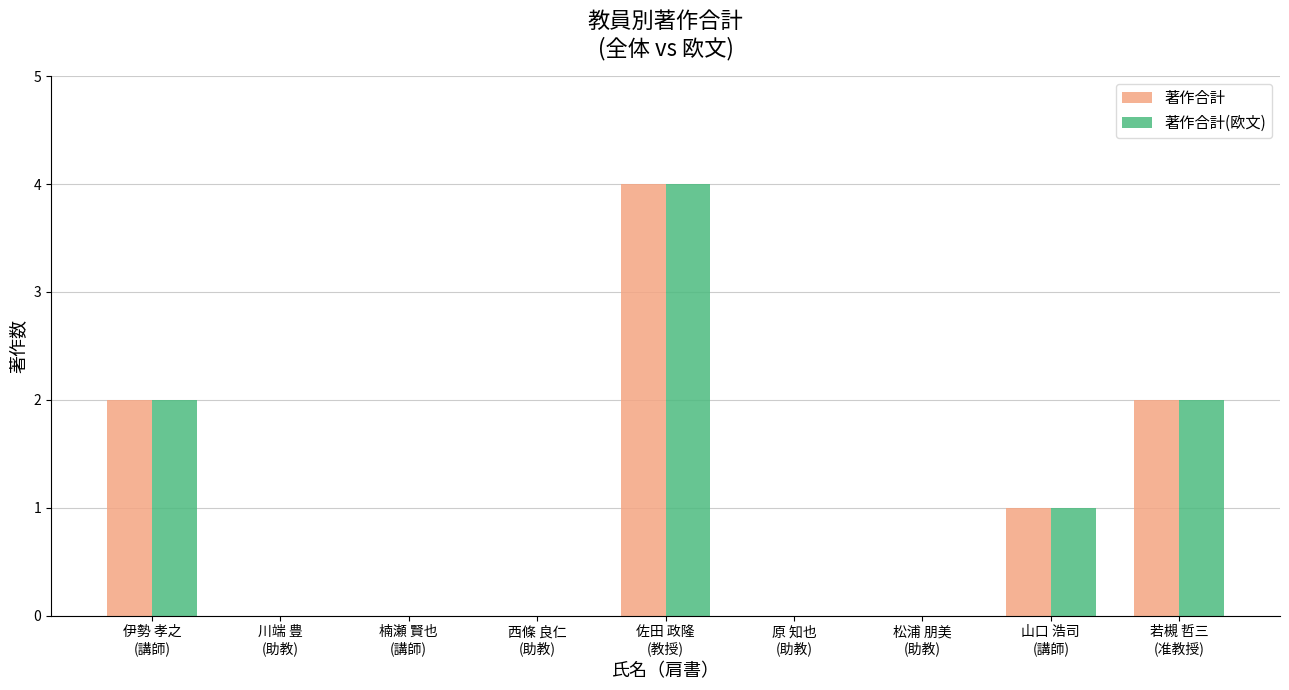

Does the chart contain stacked bars?

No